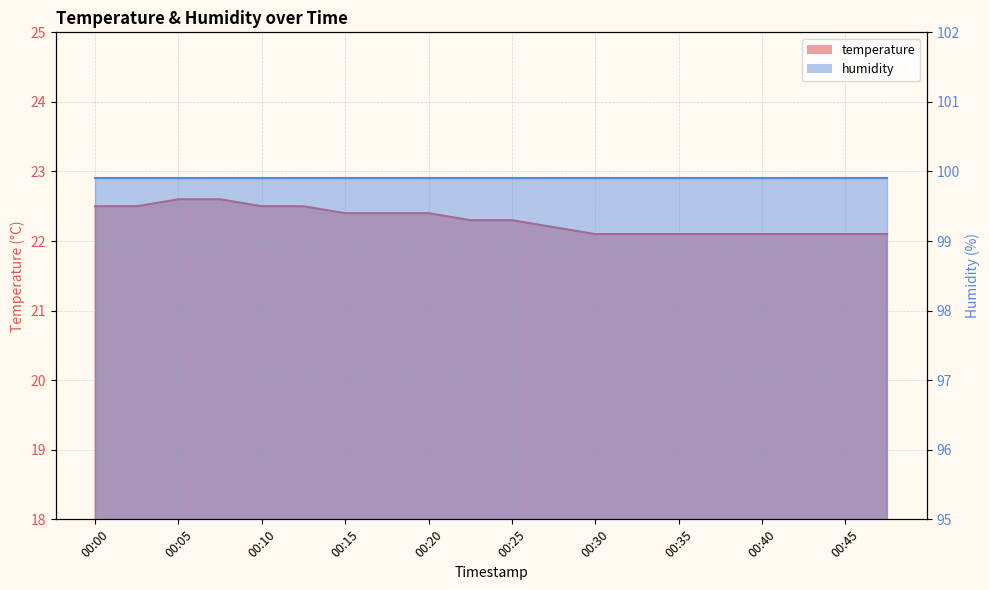

Between 00:20 and 00:03, which is larger?

00:03